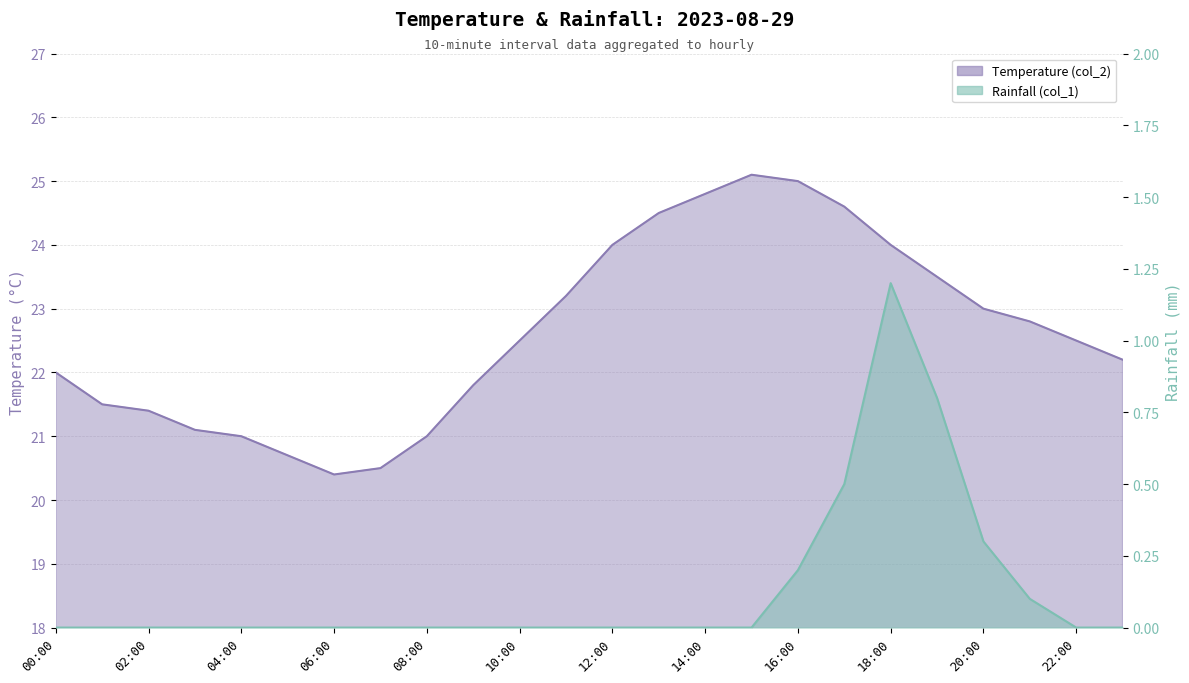

How many positive values does the Rainfall (col_1) series have?

6